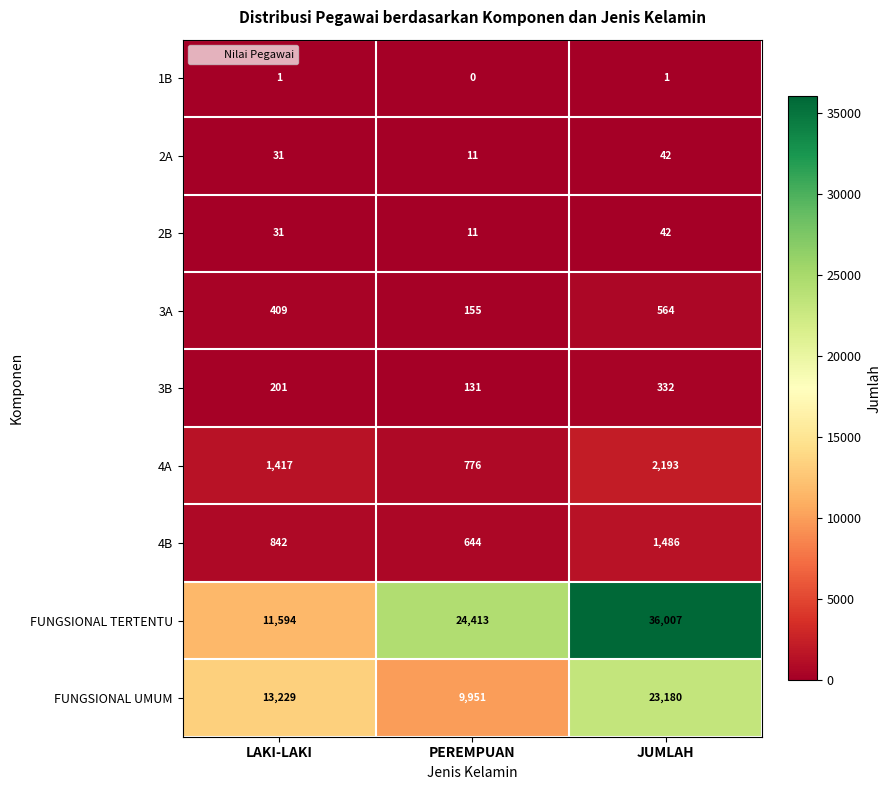

Where is 4B nearest to the value 1065?

LAKI-LAKI